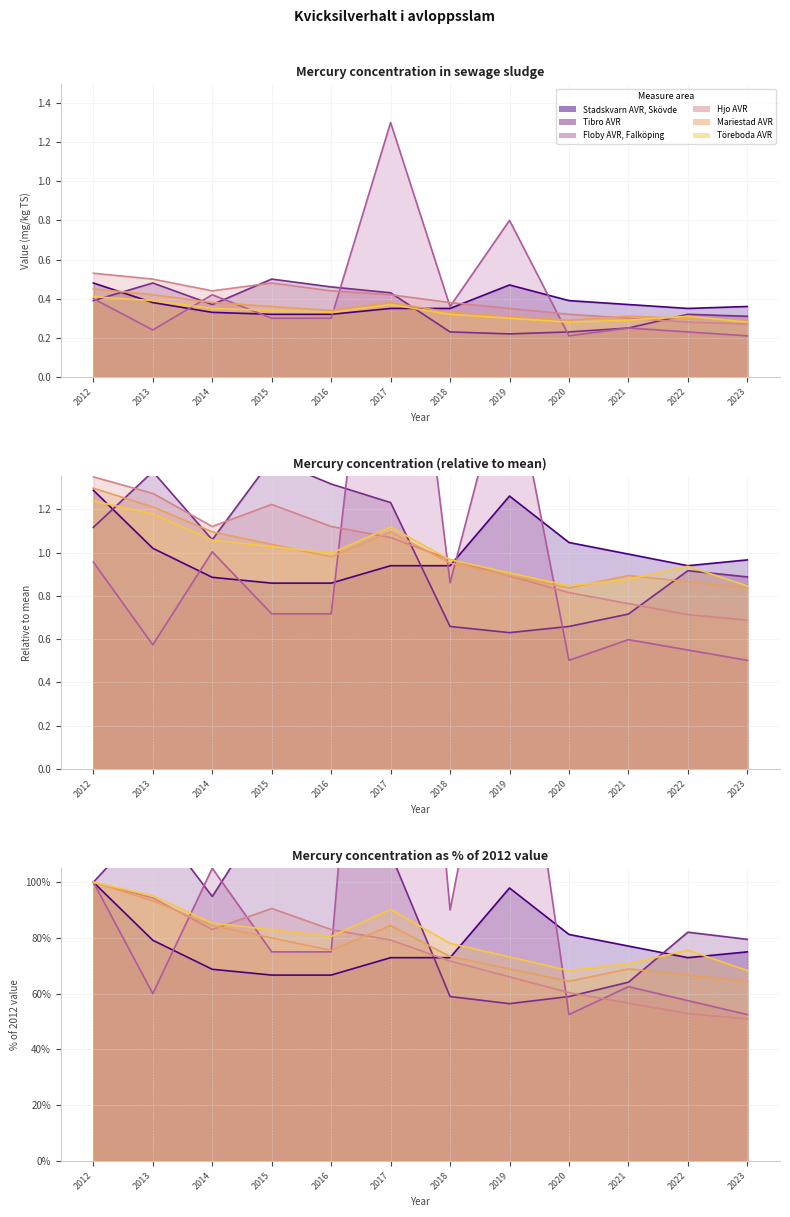

What is the difference between the second highest and minimum values?

31.2